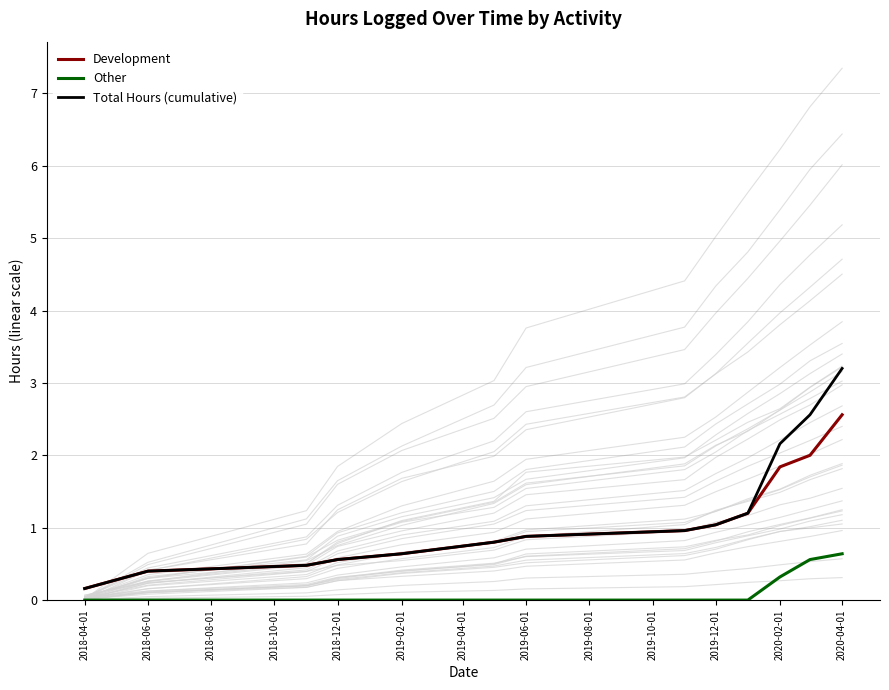

What is the value of the Total Hours (cumulative) point at the 4th from the left?

0.6